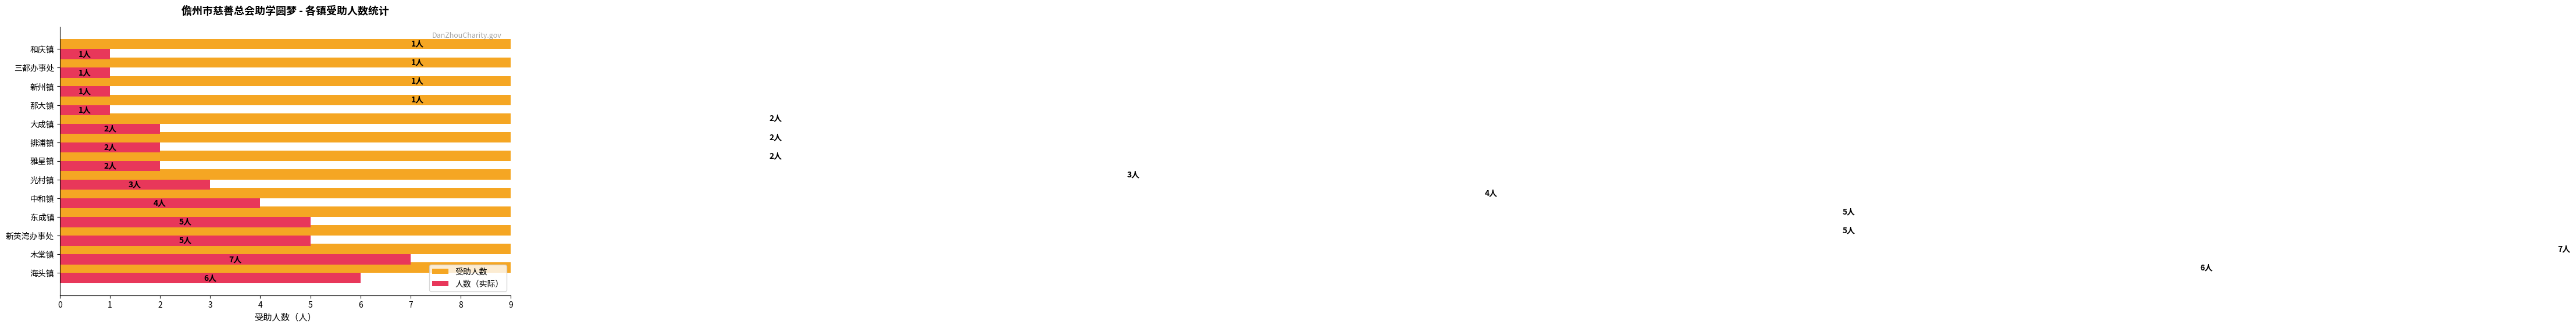

What is the value of the 人数（实际） bar at the 3rd from the left?

5.0